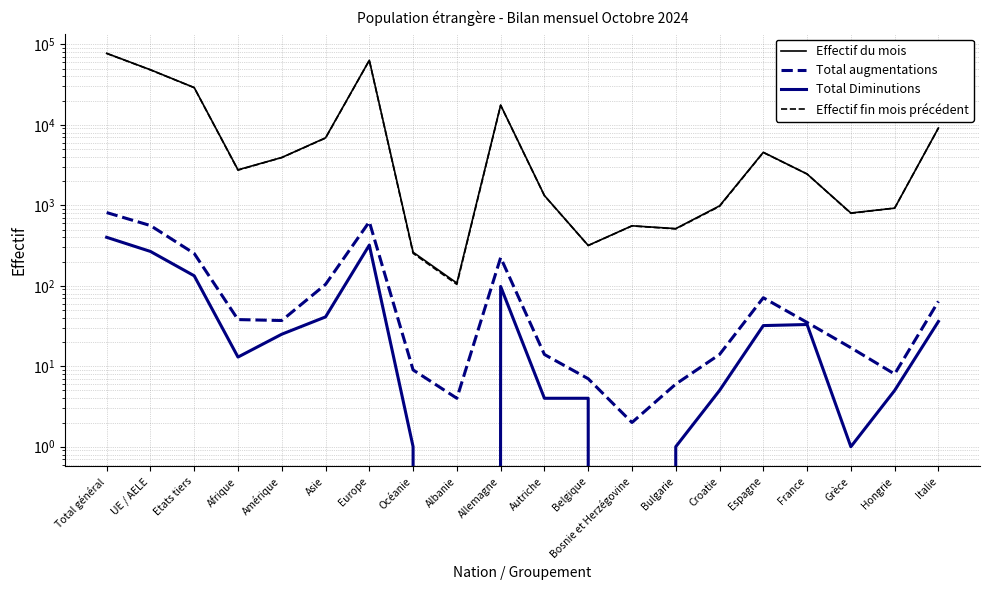

Which series has the largest range (max minus min)?

Effectif du mois